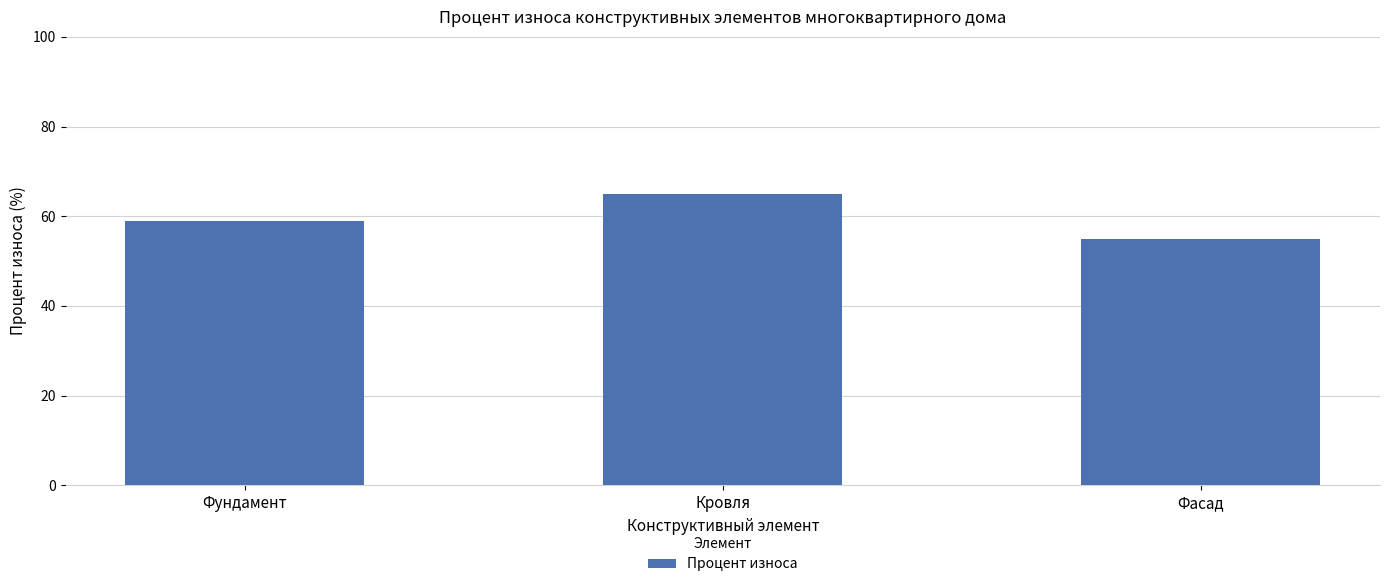

Is it true that the value at Фундамент is 59?

True